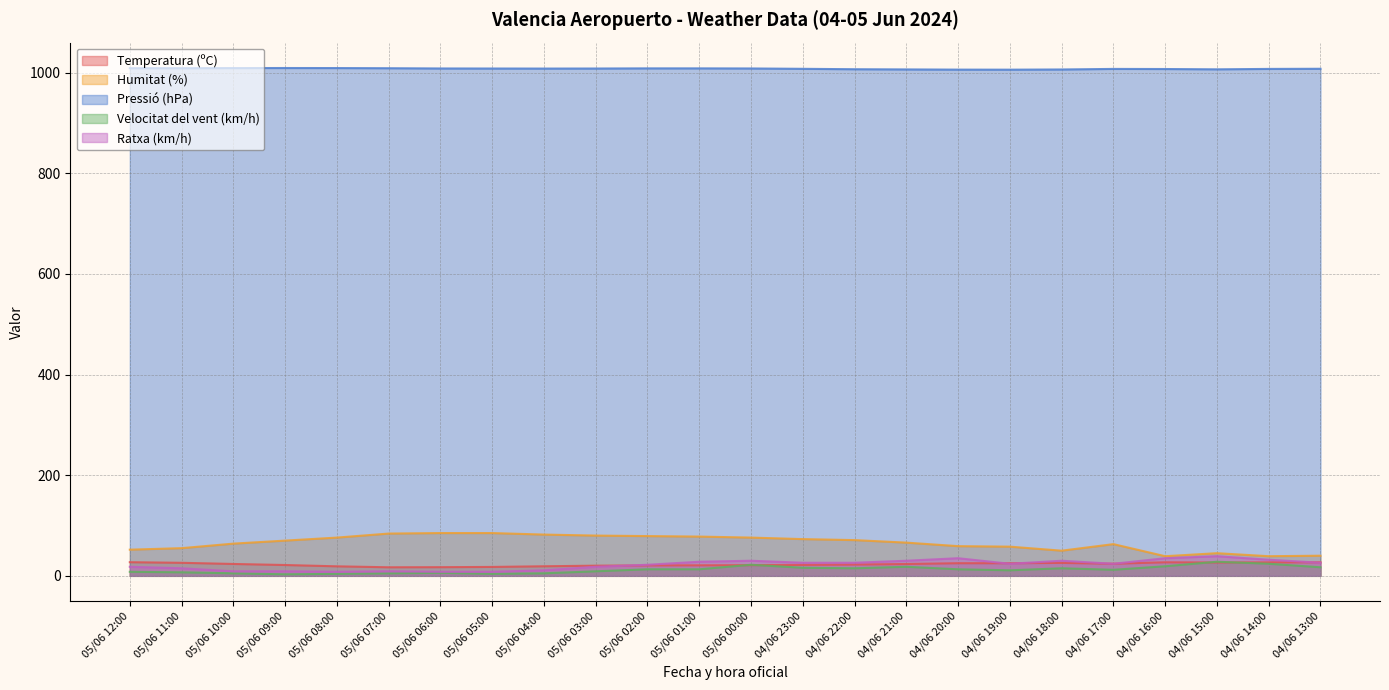

What is the label of the 21st point from the right?

05/06 09:00